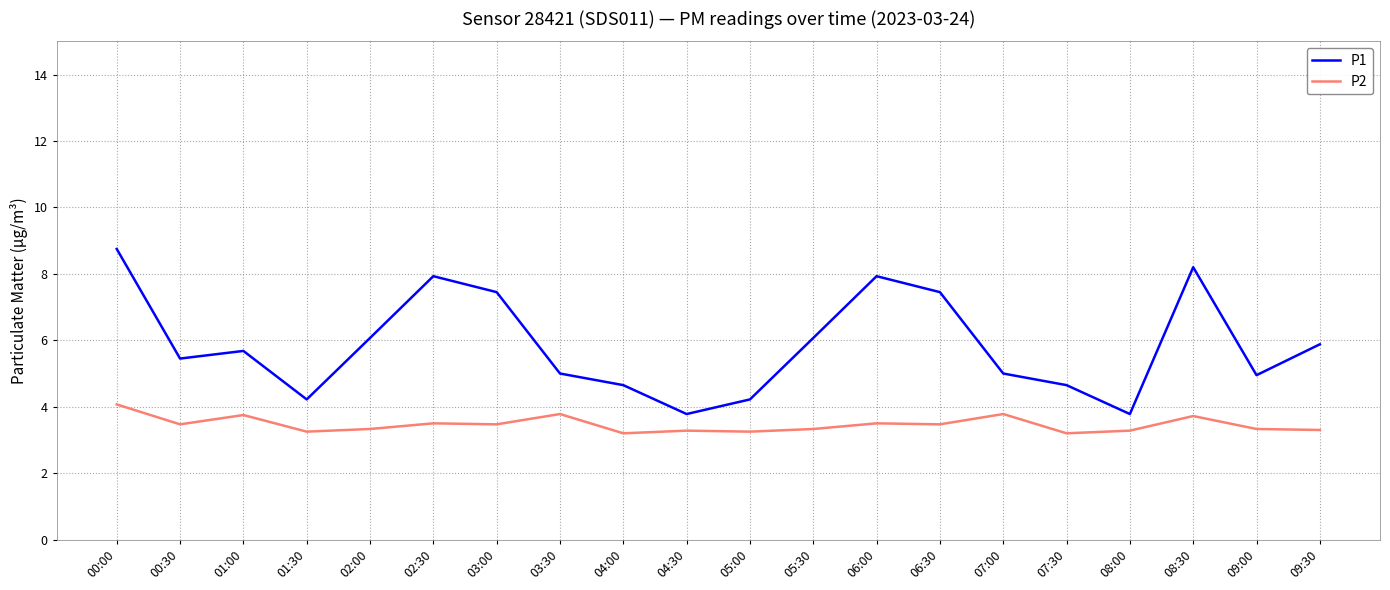

What are all the series names shown in the legend?

P1, P2